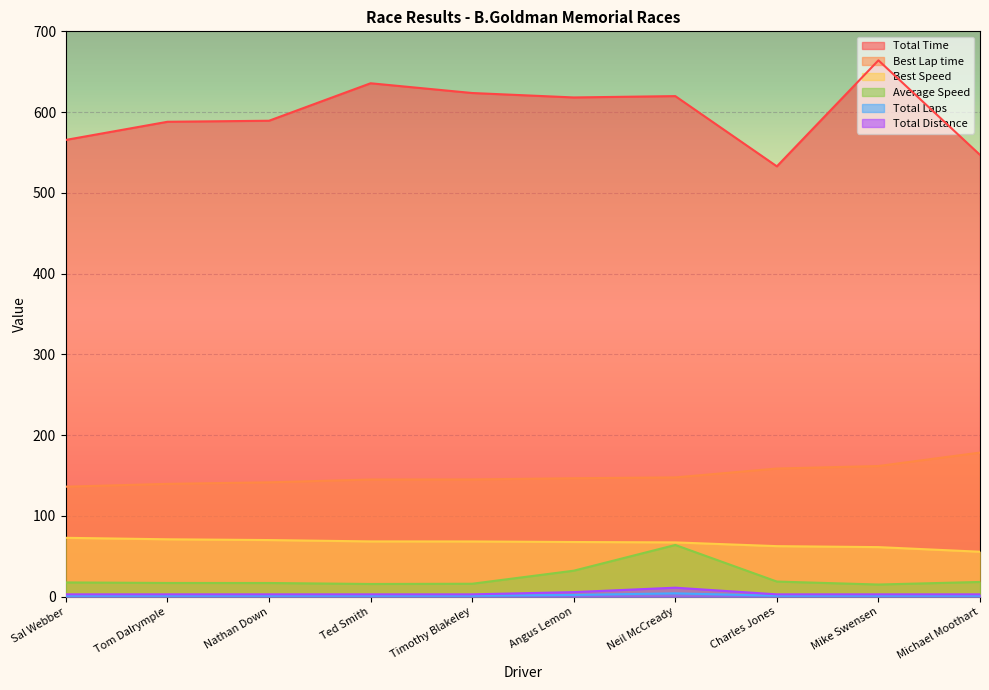

Reading left to right, what are all the values shown in this chart?

Total Time: 565.5	588.0	589.3	635.7	623.6	618.1	619.8	532.8	664.1	547.0
Best Lap time: 136.1	139.6	141.5	145.0	145.1	146.5	147.6	158.6	161.7	178.3
Best Speed: 72.8	70.9	70.0	68.3	68.2	67.6	67.1	62.4	61.2	55.5
Average Speed: 17.5	16.8	16.8	15.6	15.9	32.0	63.9	18.6	14.9	18.1
Total Laps: 1.0	1.0	1.0	1.0	1.0	2.0	4.0	1.0	1.0	1.0
Total Distance: 2.8	2.8	2.8	2.8	2.8	5.5	11.0	2.8	2.8	2.8